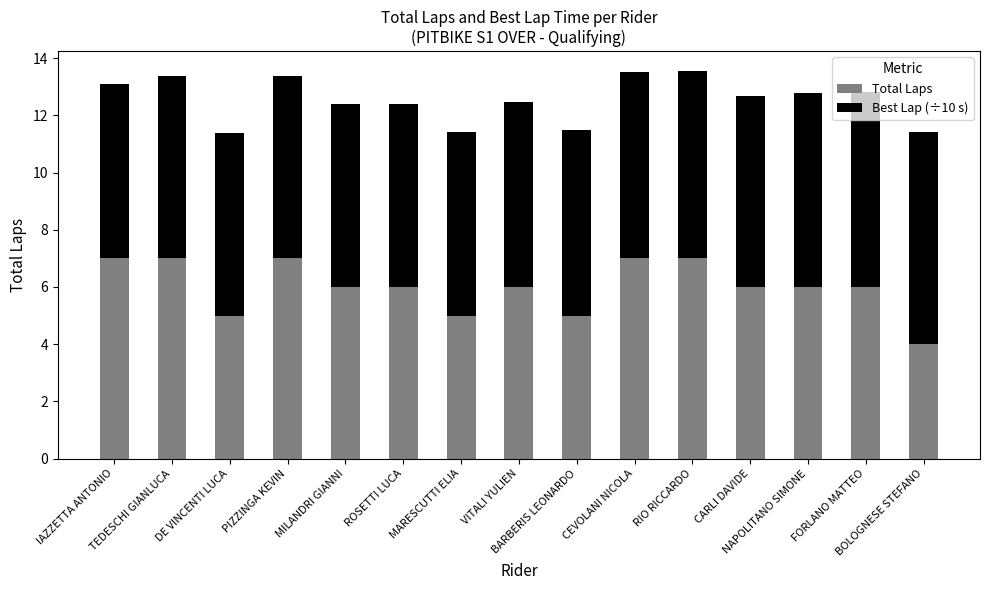

What is the average value of the Total Laps series?

6.0